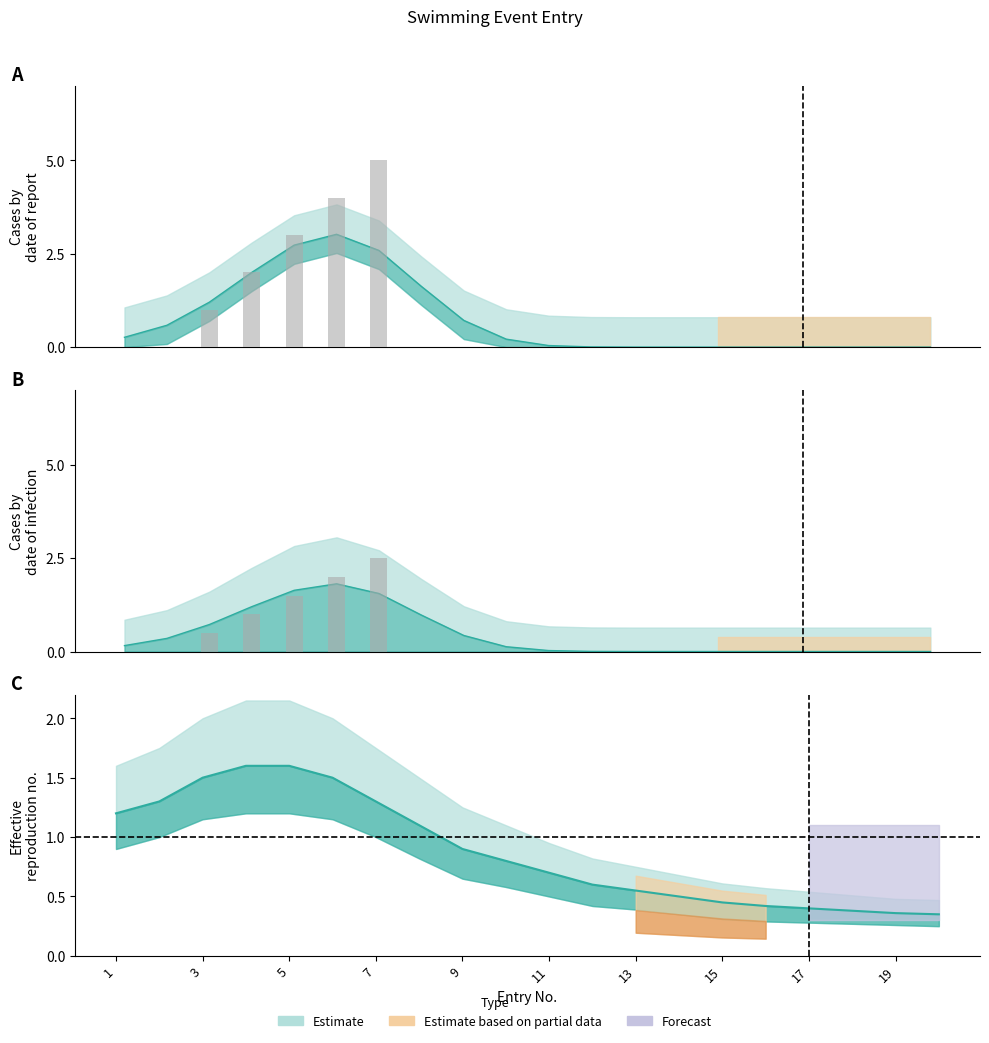

What is the greatest value displayed?

5